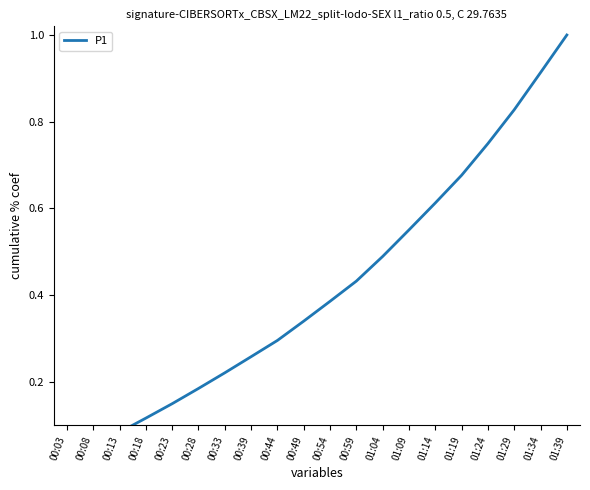

Read the value at 01:09.

0.6